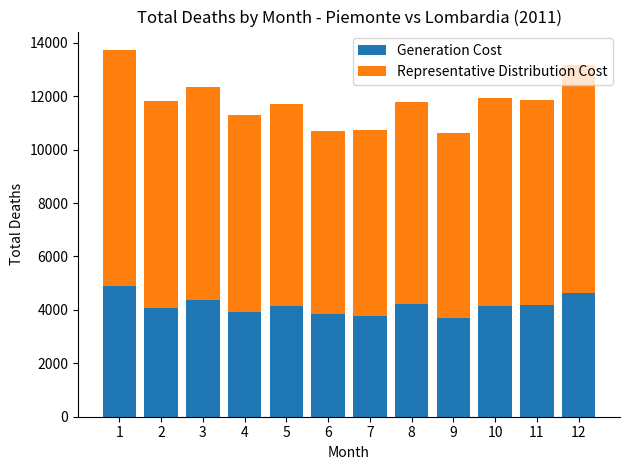

The value of Generation Cost at 2 is 6881. True or false?

False